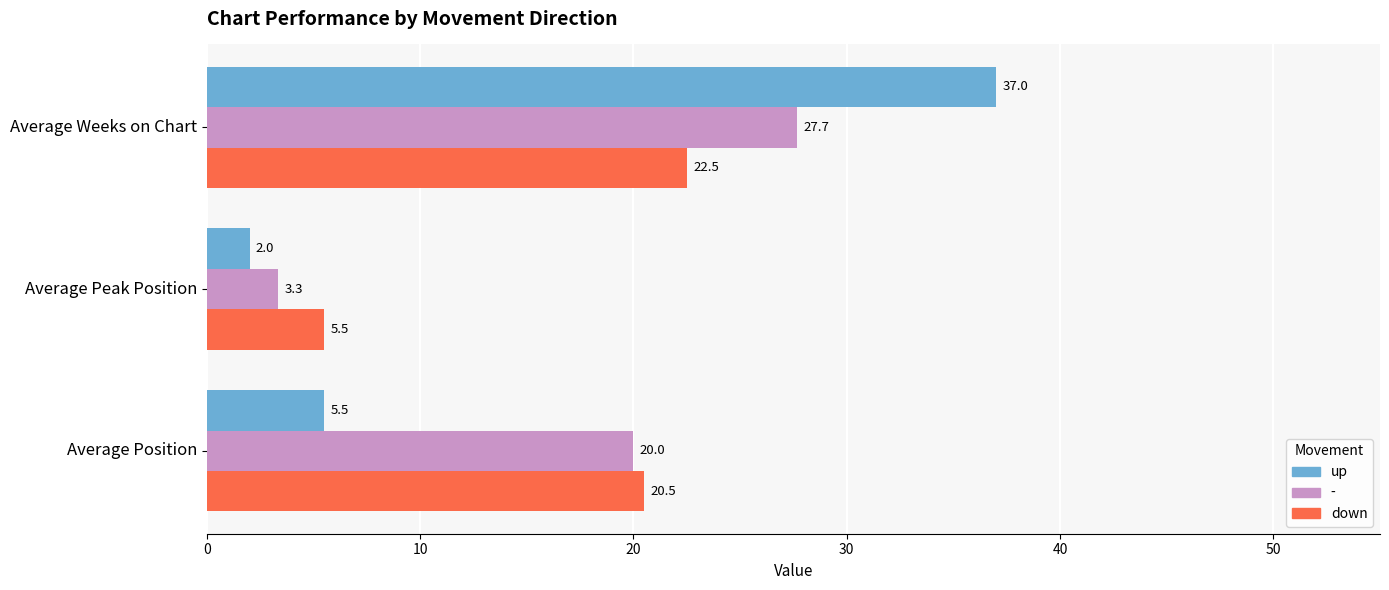

Which series has the largest range (max minus min)?

up